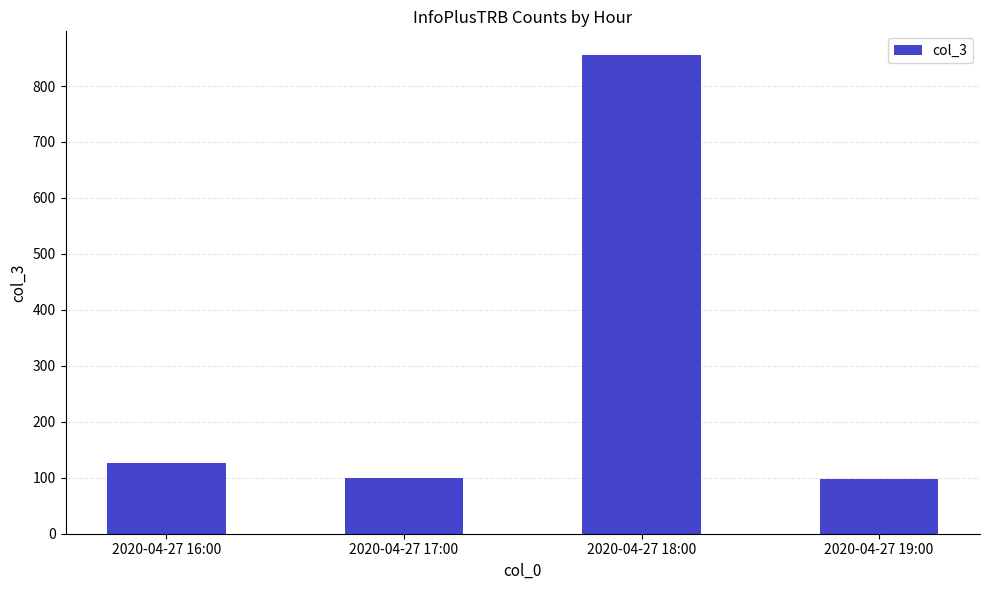

What position from the right is 2020-04-27 18:00?

2